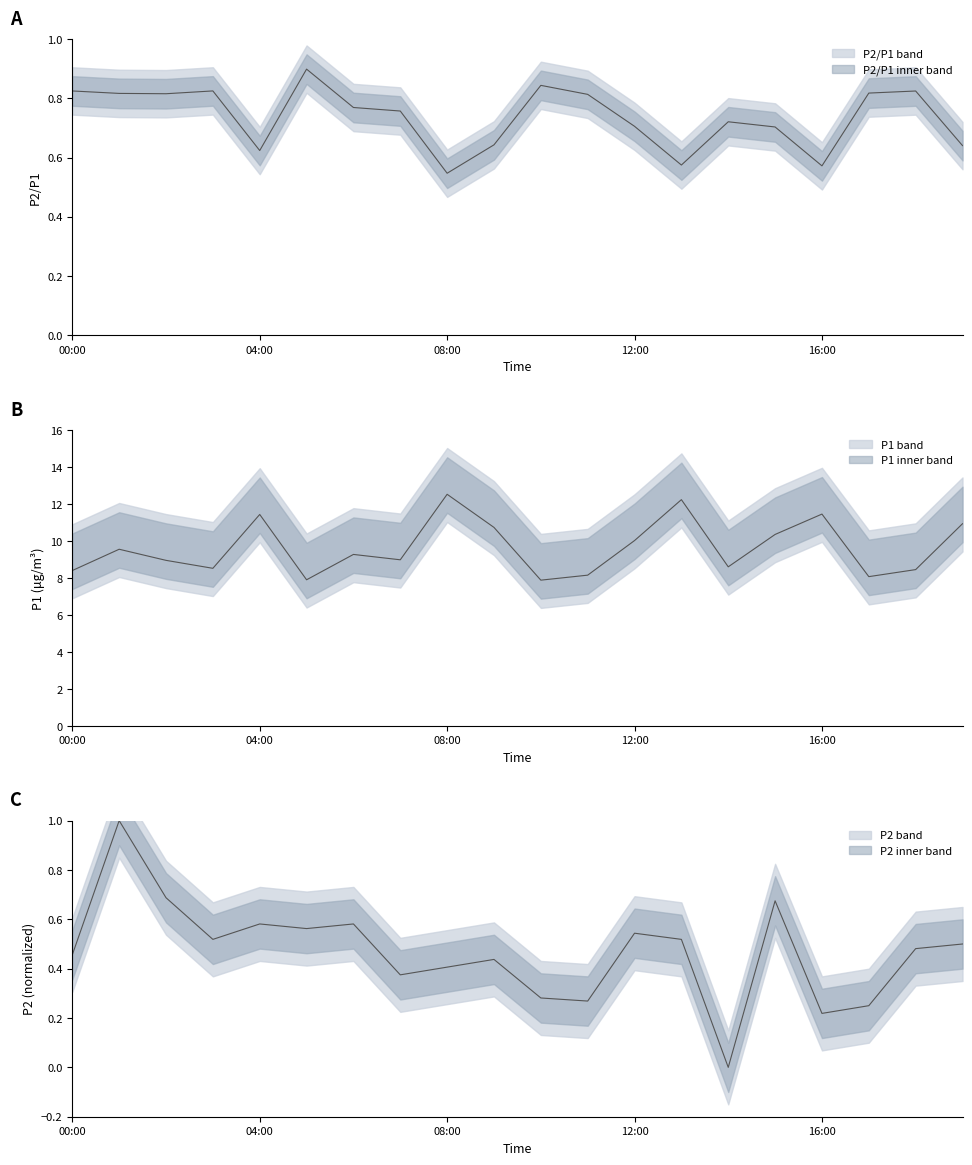

What is the value of the P1 point at the 10th from the left?

10.7